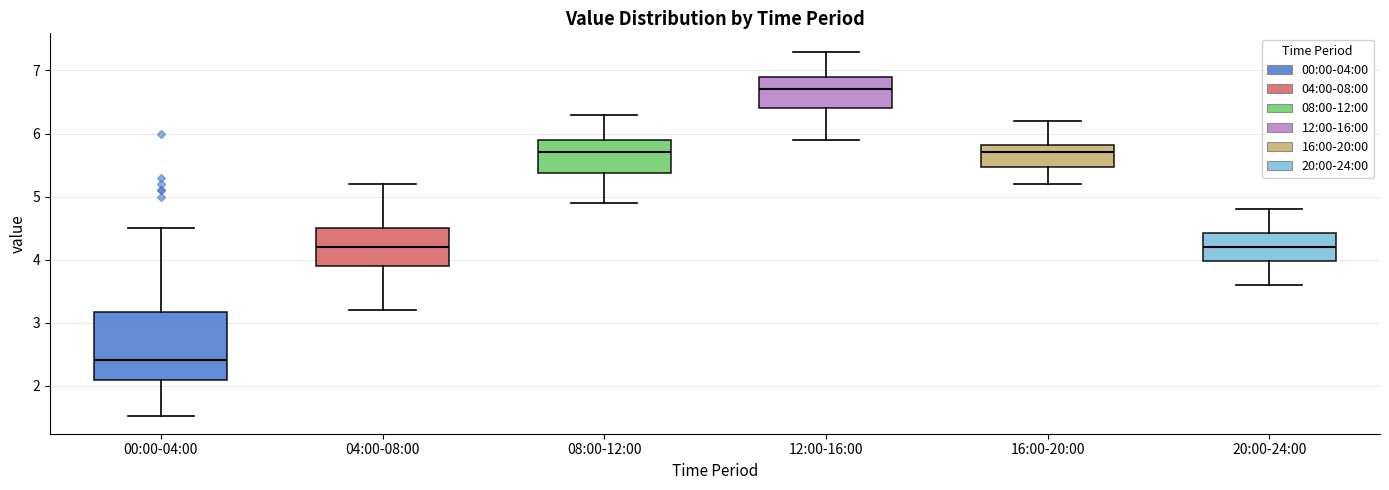

Reading left to right, read every box against the y-axis: the position of its median line, the range the box covers, and the ends of its whiskers. The values are not printed on the chart, so give them approximately, as read against the axis.

00:00-04:00: median 2.4, box 2.1 to 3.2, whiskers 1.5 to 4.5
04:00-08:00: median 4.2, box 3.9 to 4.5, whiskers 3.2 to 5.2
08:00-12:00: median 5.7, box 5.4 to 5.9, whiskers 4.9 to 6.3
12:00-16:00: median 6.7, box 6.4 to 6.9, whiskers 5.9 to 7.3
16:00-20:00: median 5.7, box 5.5 to 5.8, whiskers 5.2 to 6.2
20:00-24:00: median 4.2, box 4.0 to 4.4, whiskers 3.6 to 4.8